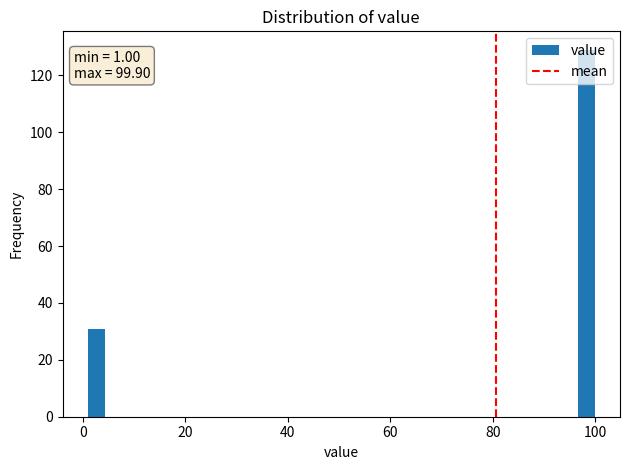

Around what value on the x-axis is the tallest bar? Give the approximate position of its centre, as read against the axis.

98